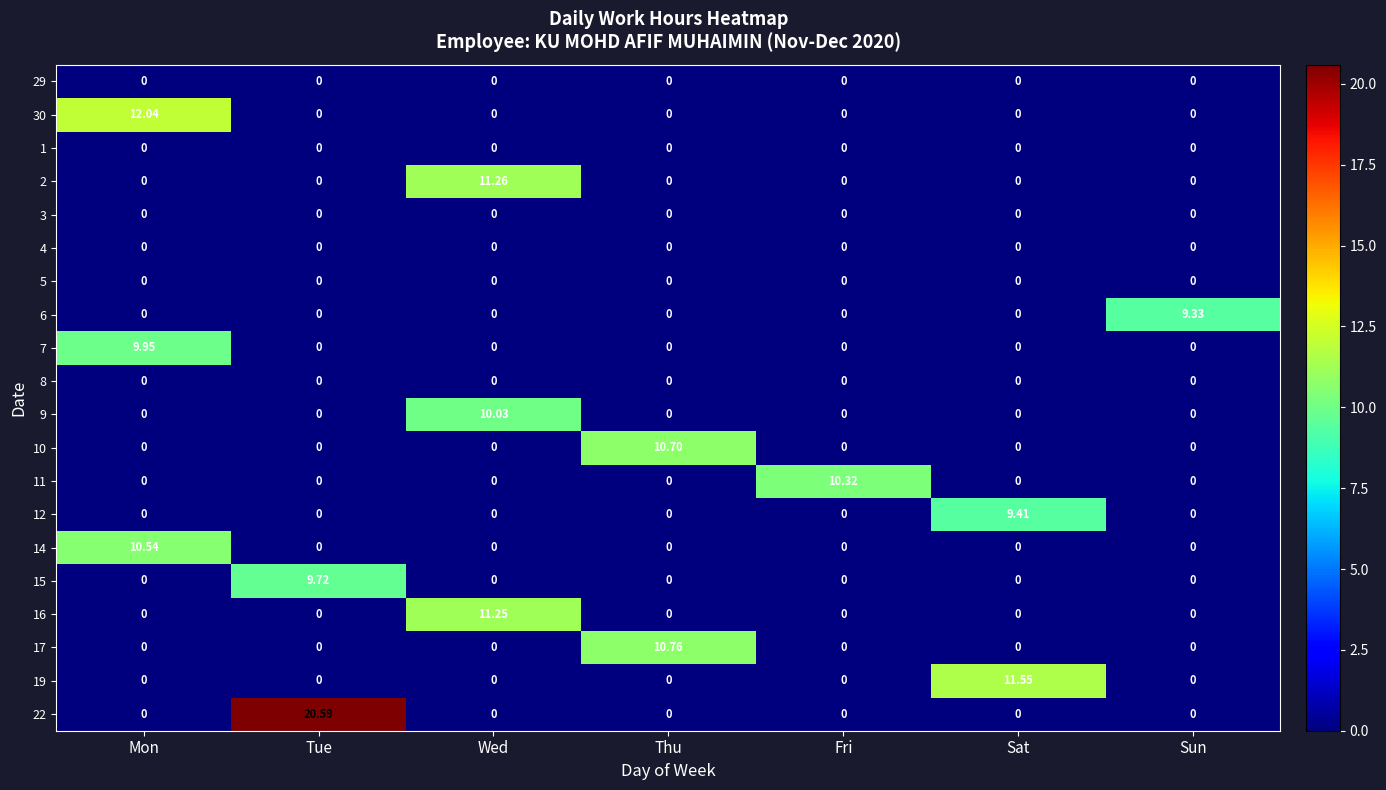

At which category is the sum across all series the highest?

Wed